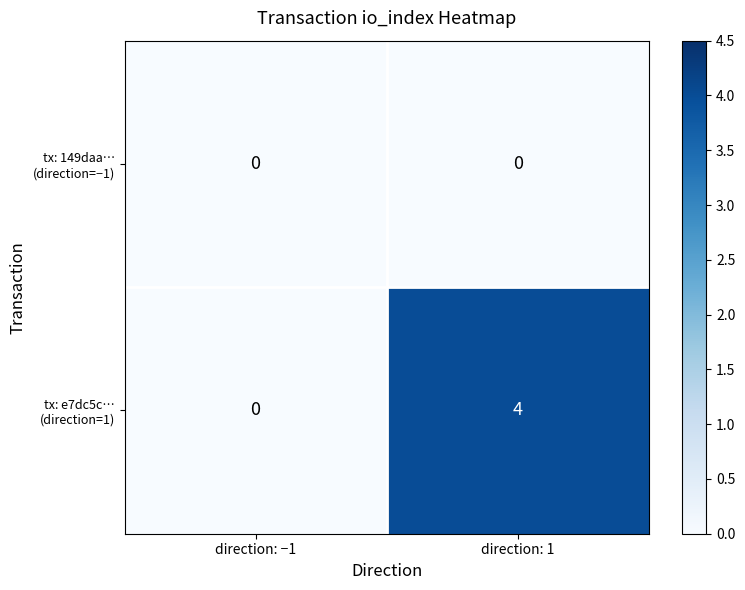

What is the greatest value displayed?

4